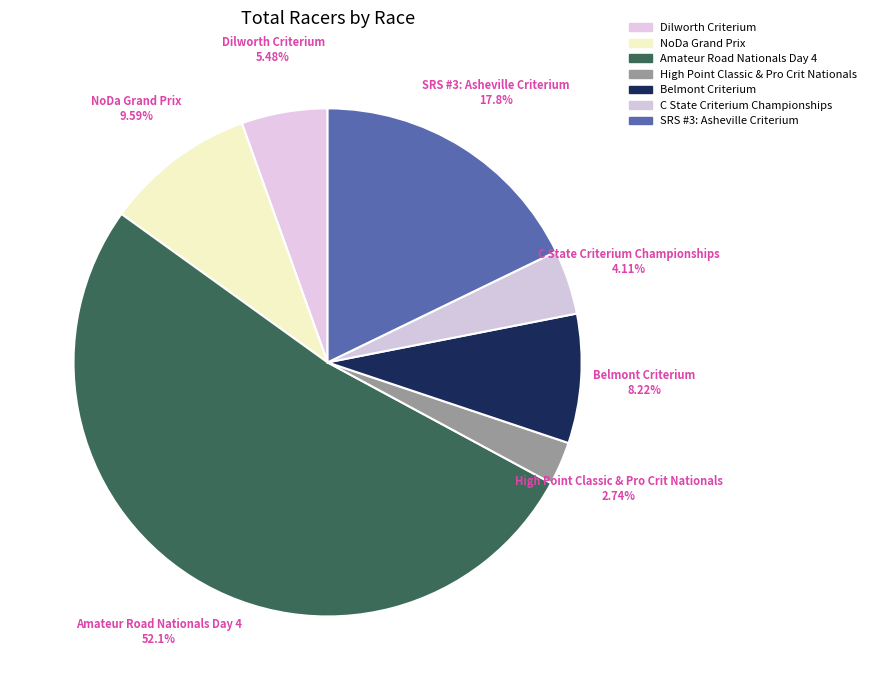

Do Dilworth Criterium and C State Criterium Championships together represent more than half of the pie?

No